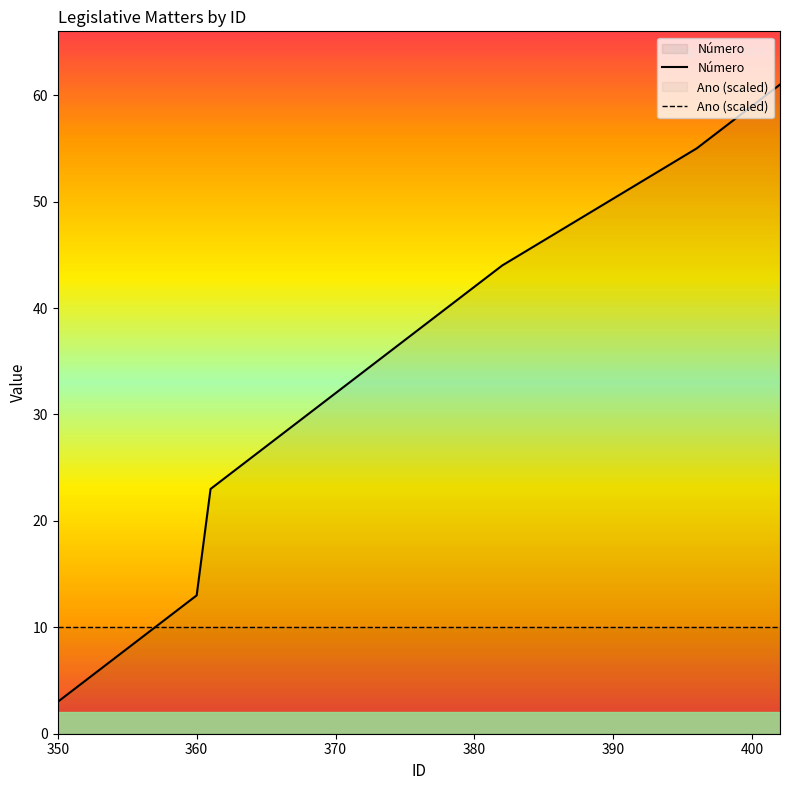

Count the number of categories in the chart.

40